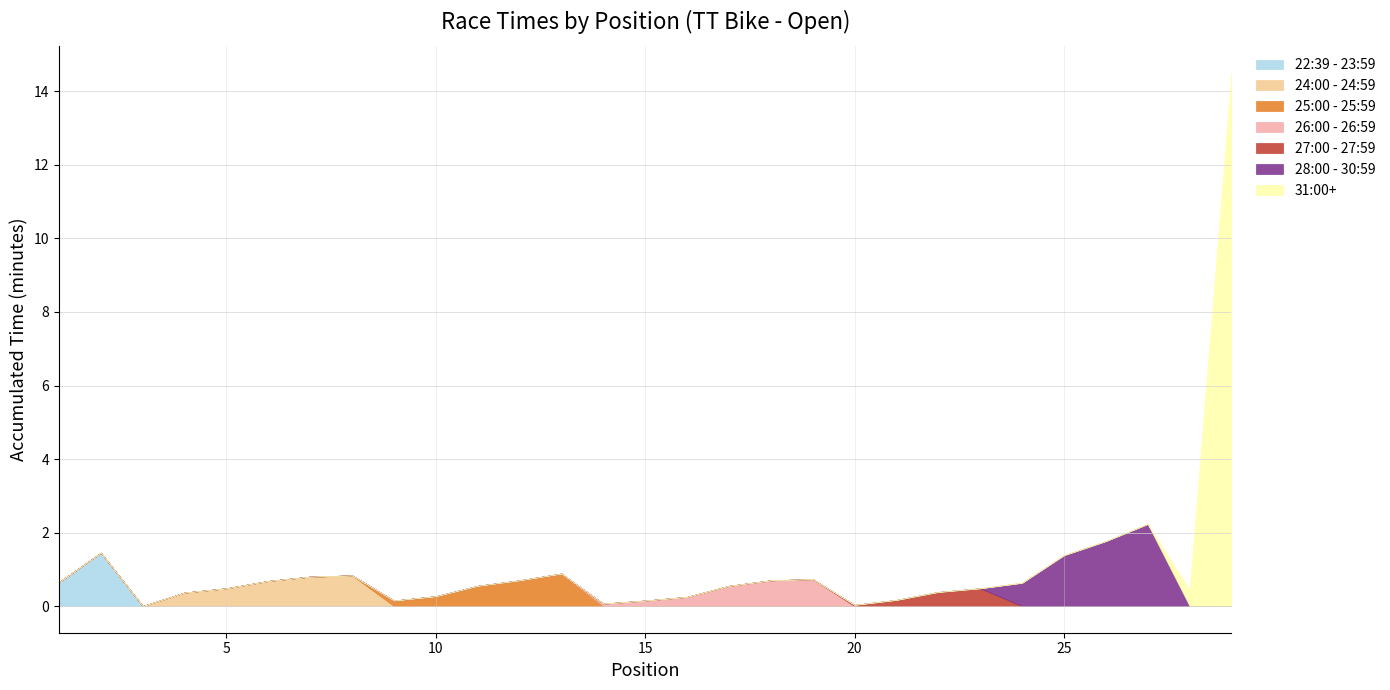

Is the value of 00:26:00 - 00:26:59 at 2 greater than the value of 00:27:00+ at 12?

No